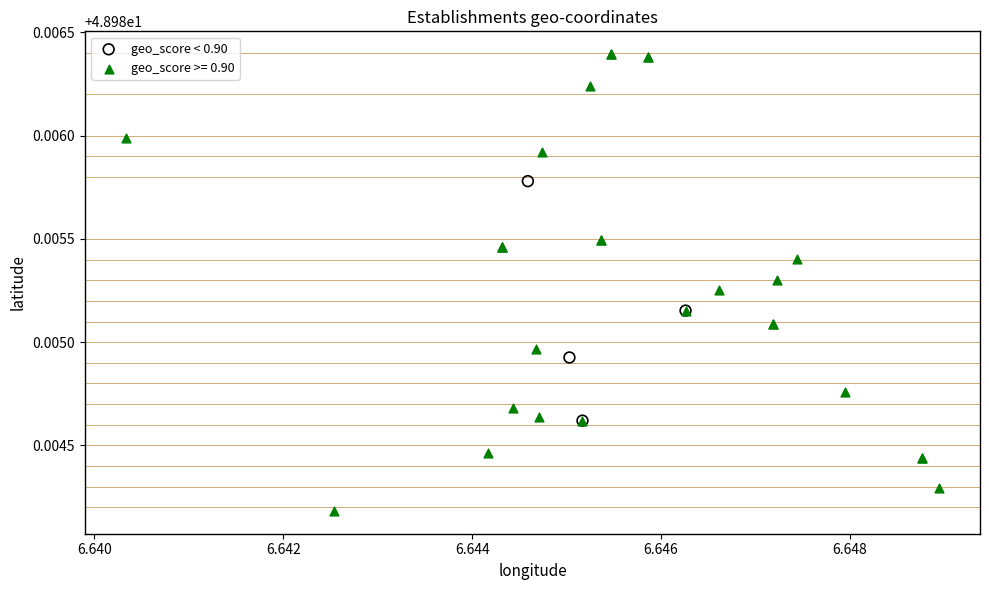

Which series contains the highest Y value?

geo_score >= 0.90